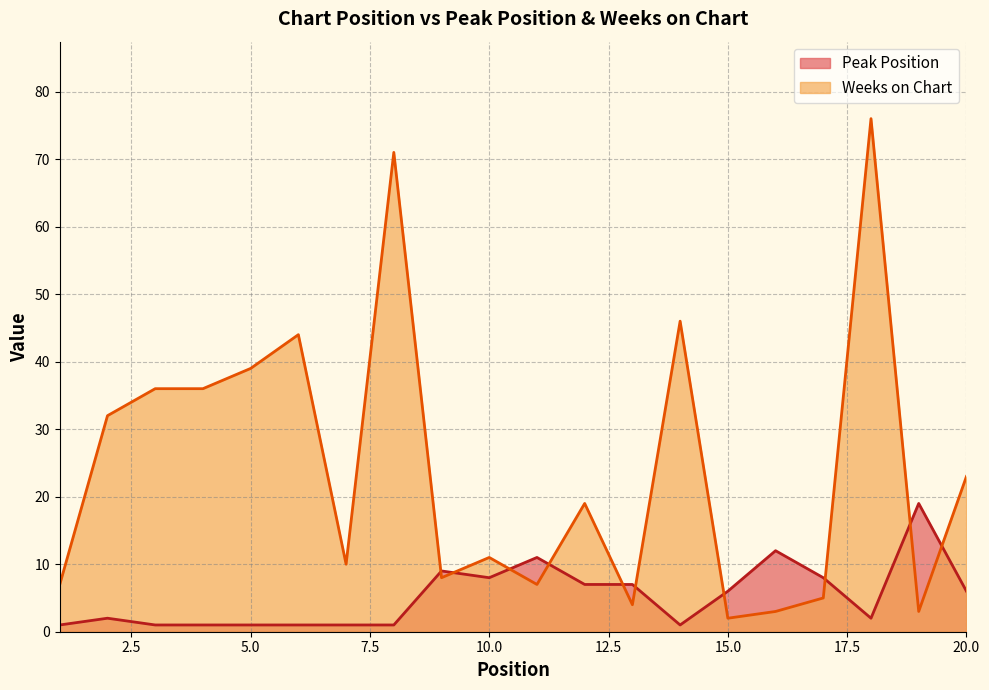

The Peak Position series shows 0 at 3. True or false?

False